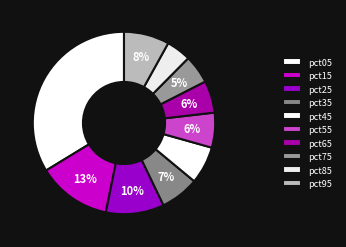

What percentage is NOT represented by pct55?

93.8%